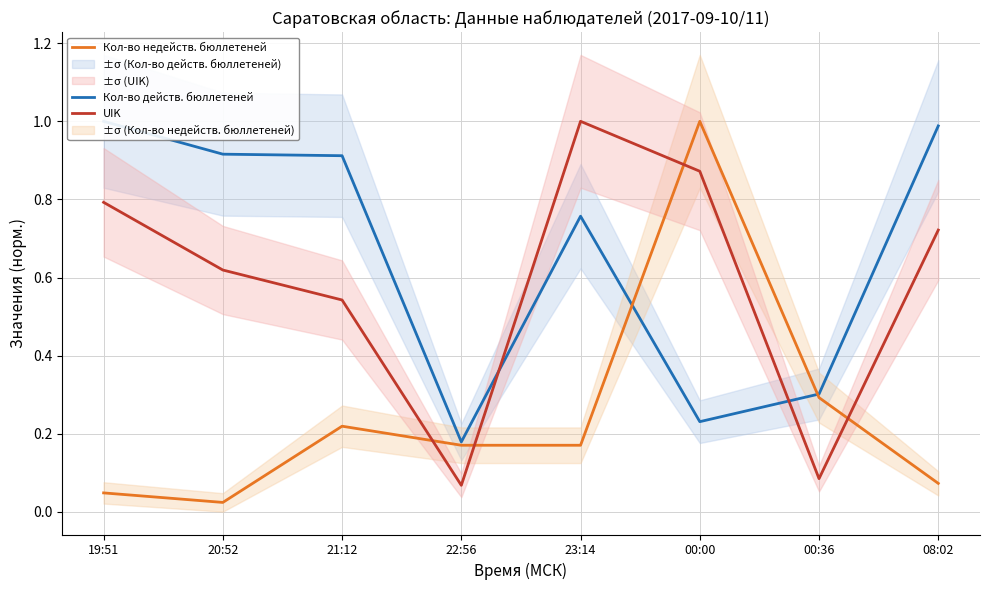

What is the label of the 1st point from the right?

08:02